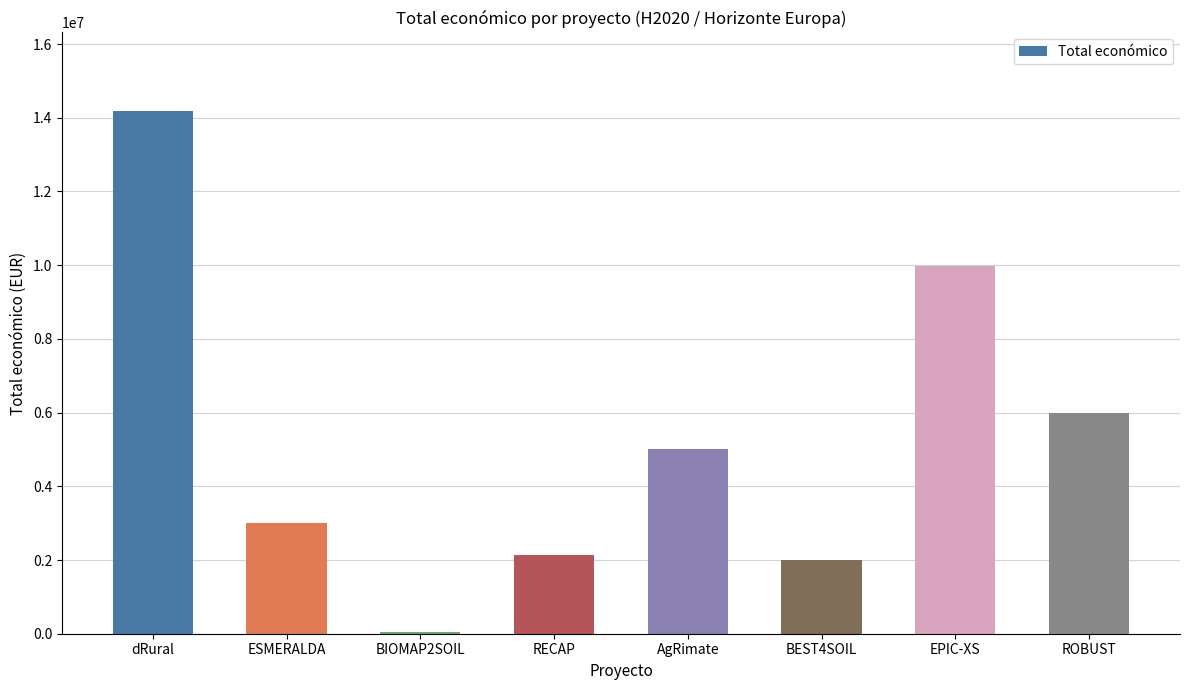

Which category has the highest value across all series?

dRural